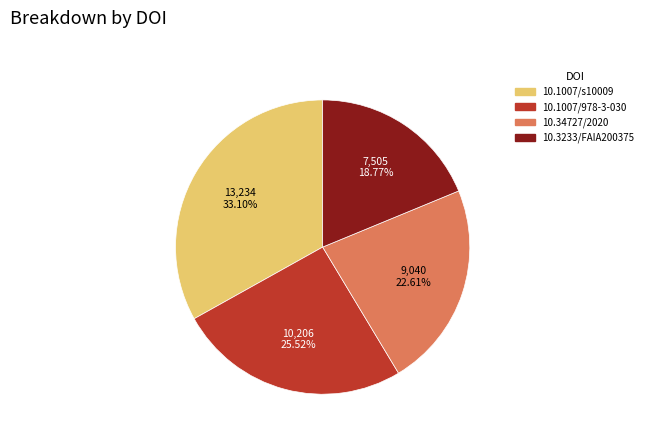

Is there a majority slice in this chart?

No